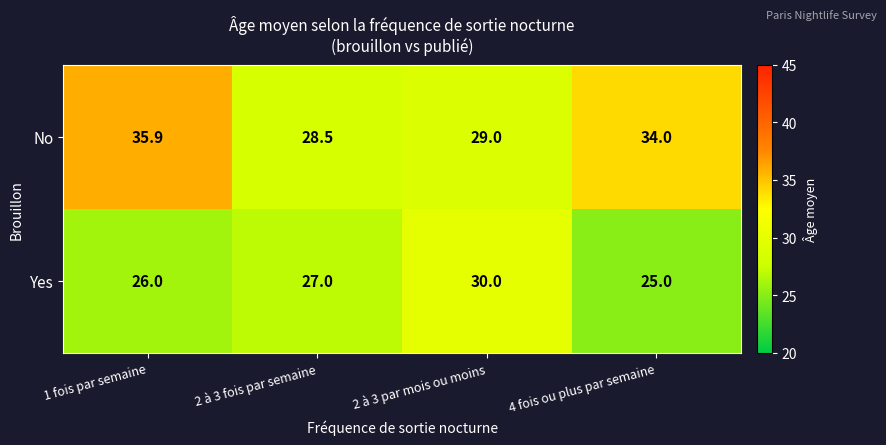

The value of No at 4 fois ou plus par semaine is 34.0. True or false?

True